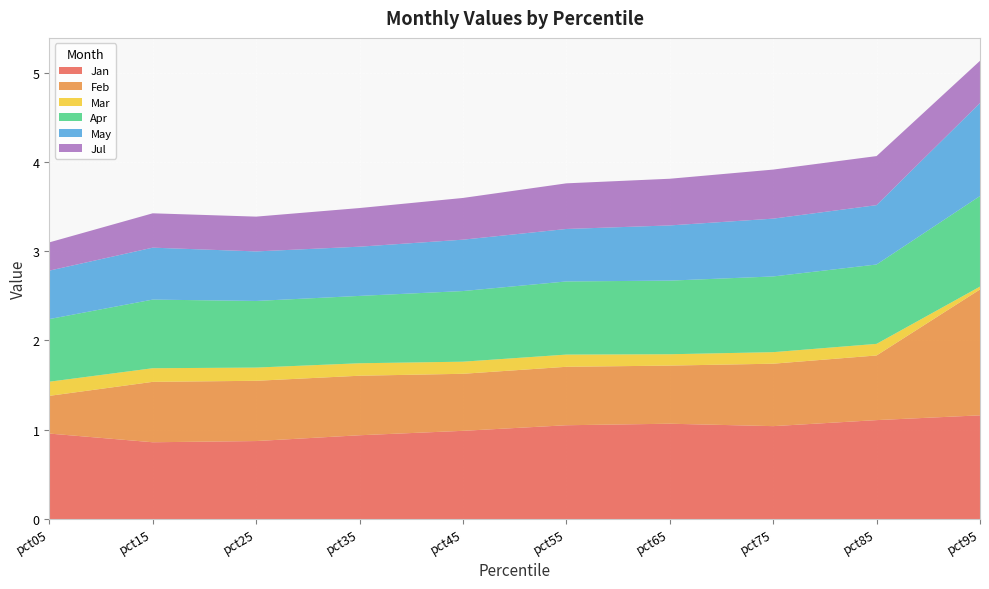

Reading left to right, extract all data points from this chart.

Jan: pct05=1.0	pct15=0.9	pct25=0.9	pct35=0.9	pct45=1.0	pct55=1.1	pct65=1.1	pct75=1.0	pct85=1.1	pct95=1.2
Feb: pct05=0.4	pct15=0.7	pct25=0.7	pct35=0.7	pct45=0.6	pct55=0.7	pct65=0.7	pct75=0.7	pct85=0.7	pct95=1.4
Mar: pct05=0.2	pct15=0.2	pct25=0.1	pct35=0.1	pct45=0.1	pct55=0.1	pct65=0.1	pct75=0.1	pct85=0.1	pct95=0.0
Apr: pct05=0.7	pct15=0.8	pct25=0.7	pct35=0.8	pct45=0.8	pct55=0.8	pct65=0.8	pct75=0.8	pct85=0.9	pct95=1.0
May: pct05=0.5	pct15=0.6	pct25=0.6	pct35=0.6	pct45=0.6	pct55=0.6	pct65=0.6	pct75=0.6	pct85=0.7	pct95=1.0
Jul: pct05=0.3	pct15=0.4	pct25=0.4	pct35=0.4	pct45=0.5	pct55=0.5	pct65=0.5	pct75=0.5	pct85=0.5	pct95=0.5